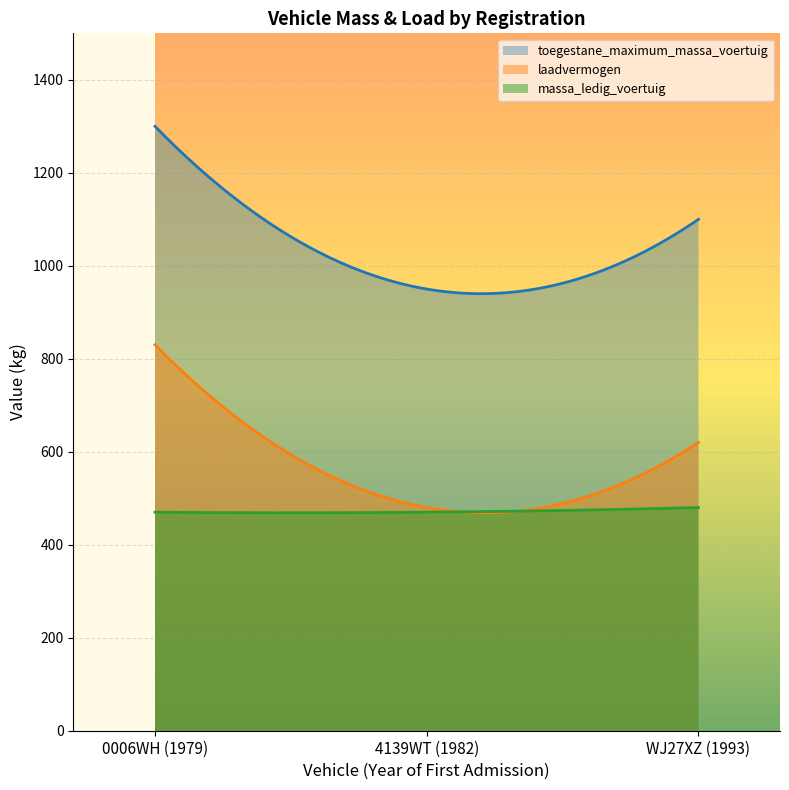

What is the minimum value for massa_ledig_voertuig?

468.8